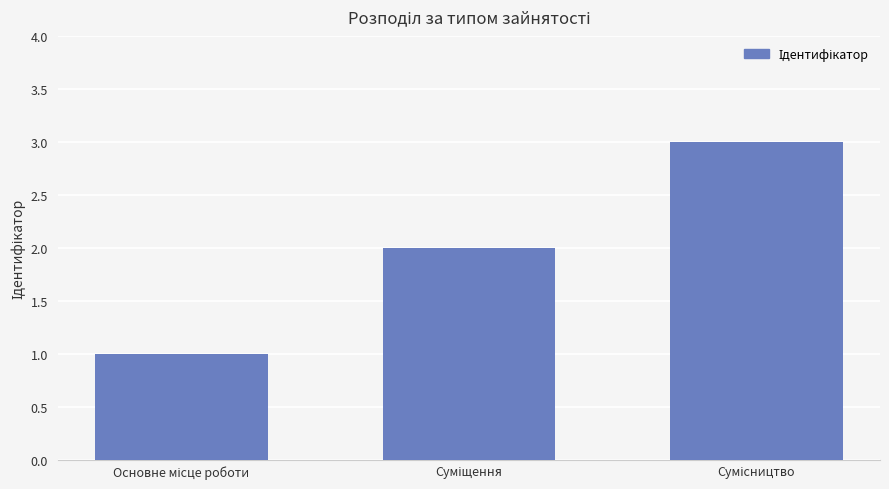

What is the maximum value shown in the chart?

3